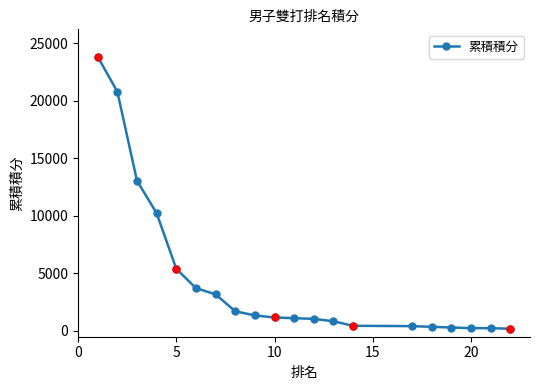

What is the sum of all values?

89634